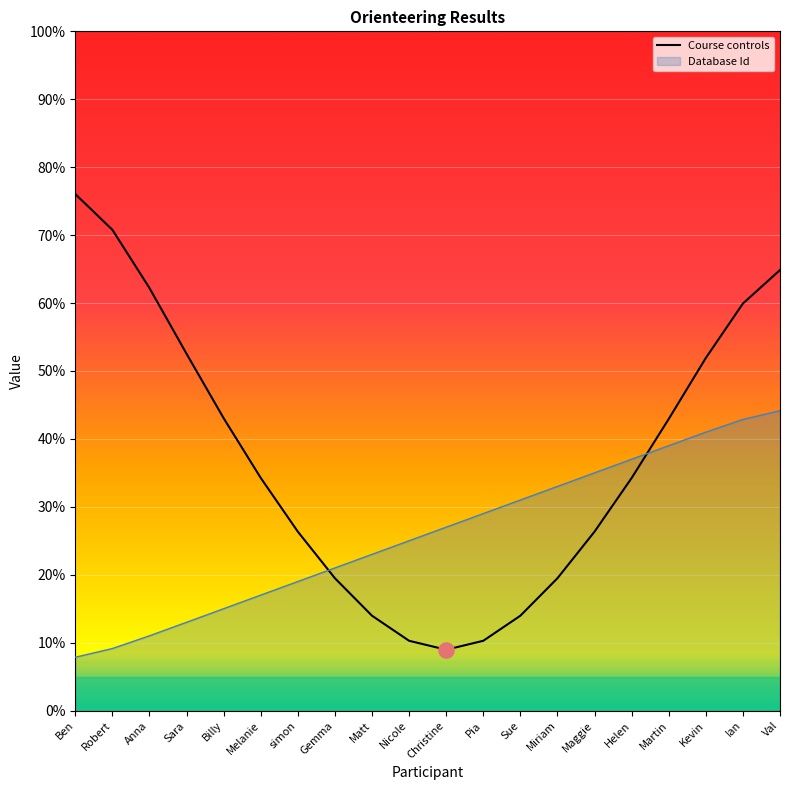

Which has a higher value, Pia or Helen?

Helen